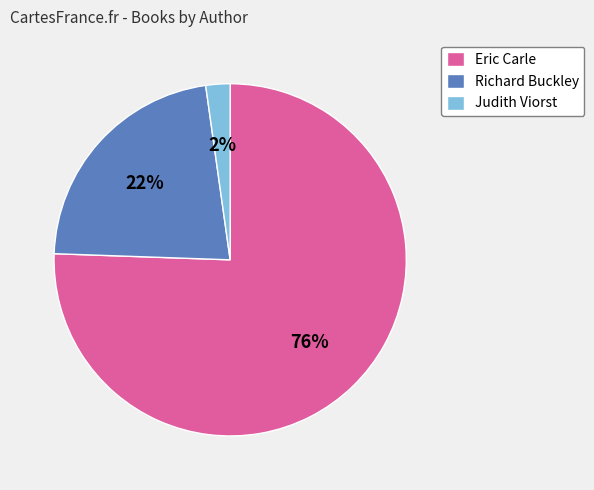

Do Richard Buckley and Eric Carle together represent more than half of the pie?

Yes